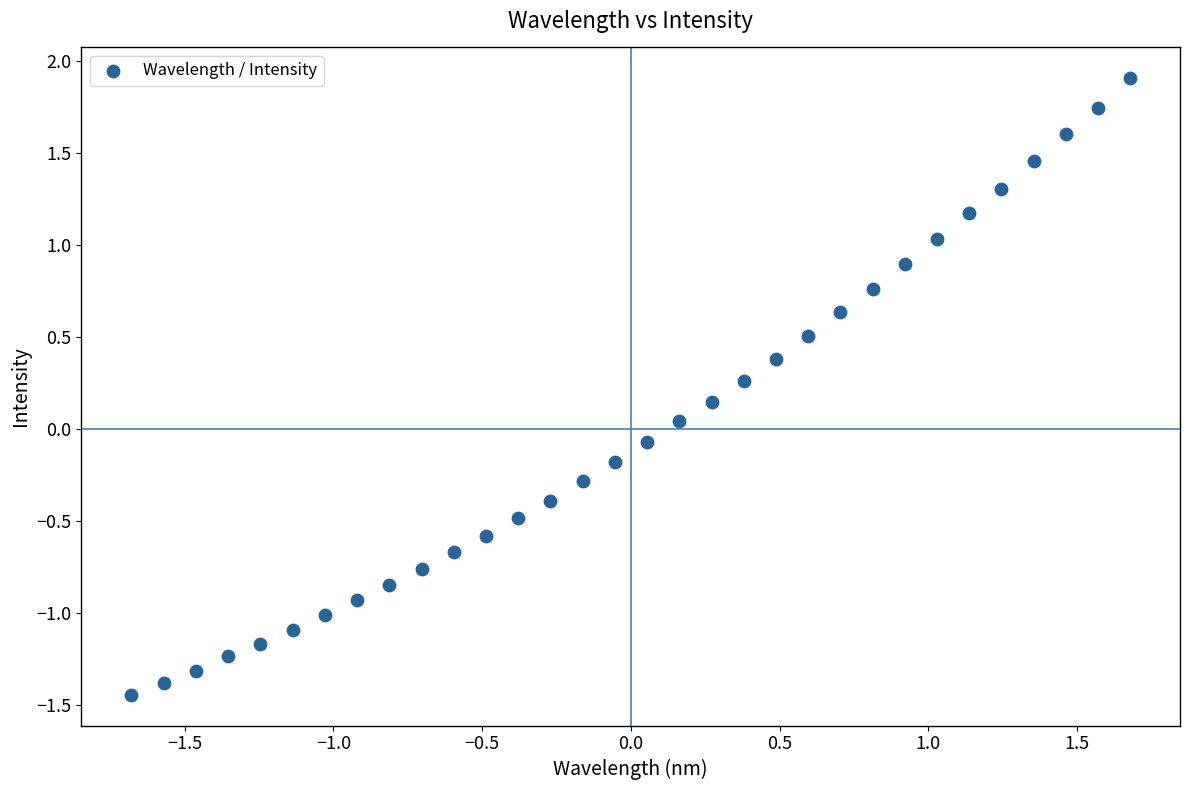

What is the range of Y values (max minus min)?

3.3